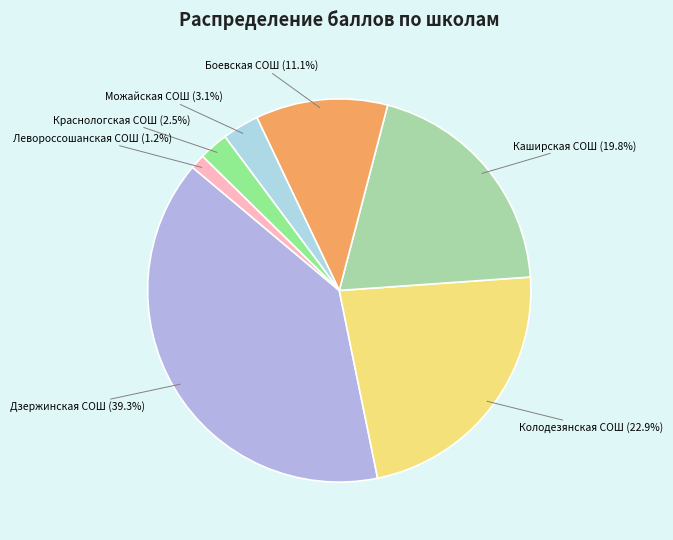

What is the ratio of the value at Каширская СОШ to the value at Можайская СОШ?

6.4